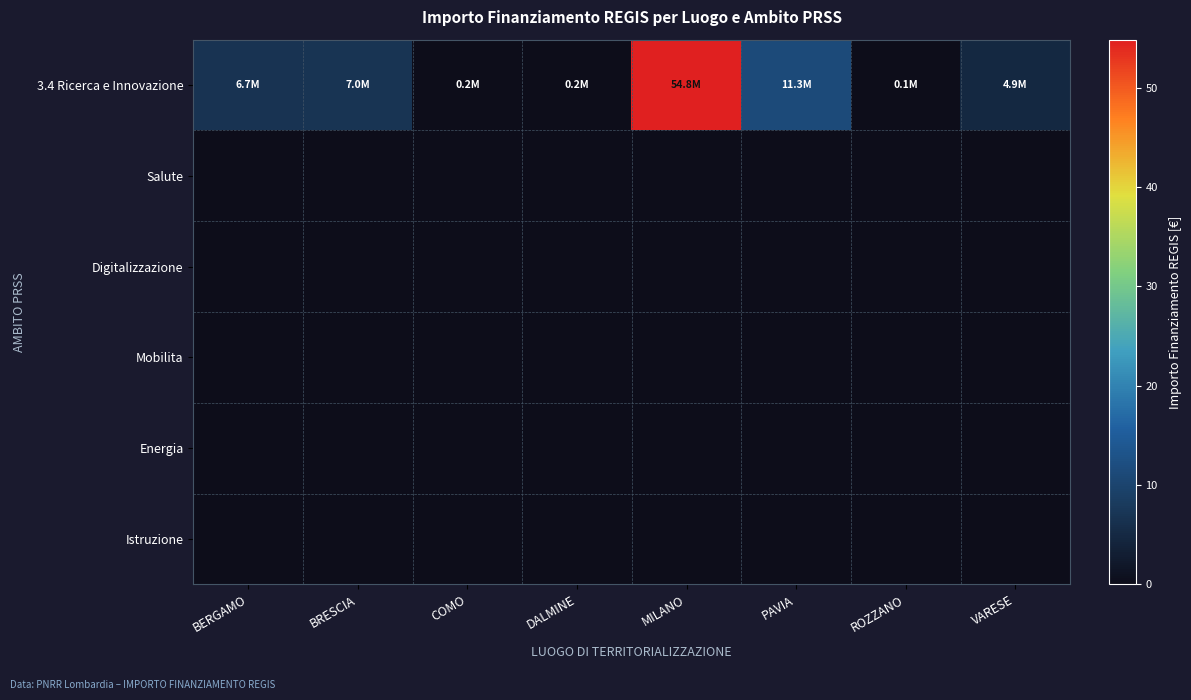

Which label corresponds to the largest value in the chart?

MILANO